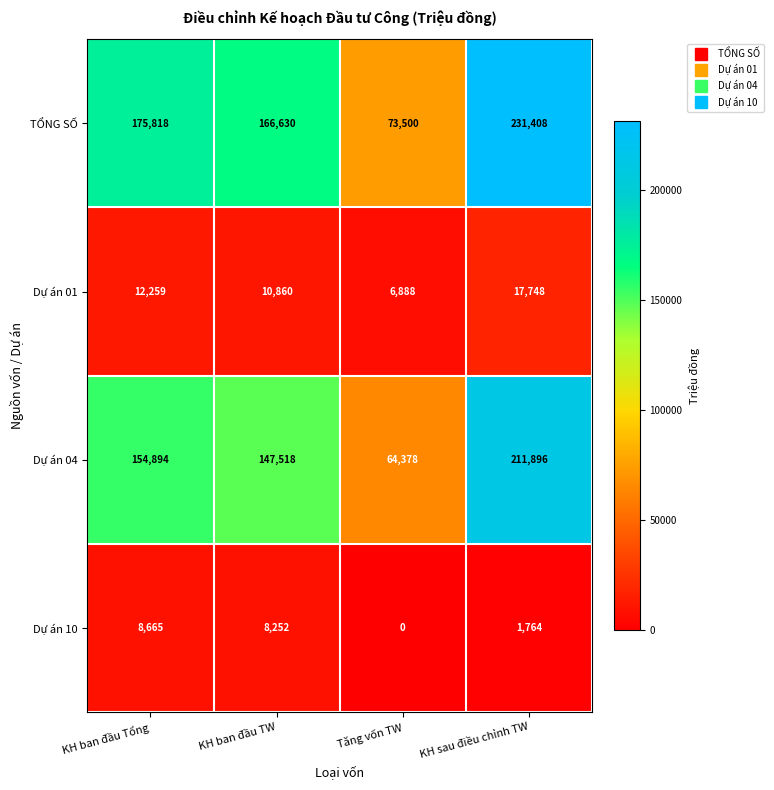

What is the sum of the TỔNG SỐ values at KH ban đầu TW and Tăng vốn TW?

240130